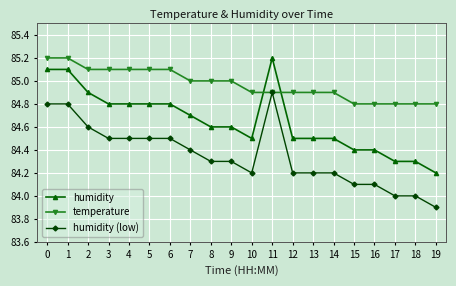

Reading left to right, what are all the values shown in this chart?

humidity: 0=85.1	1=85.1	2=84.9	3=84.8	4=84.8	5=84.8	6=84.8	7=84.7	8=84.6	9=84.6	10=84.5	11=85.2	12=84.5	13=84.5	14=84.5	15=84.4	16=84.4	17=84.3	18=84.3	19=84.2
temperature: 0=85.2	1=85.2	2=85.1	3=85.1	4=85.1	5=85.1	6=85.1	7=85.0	8=85.0	9=85.0	10=84.9	11=84.9	12=84.9	13=84.9	14=84.9	15=84.8	16=84.8	17=84.8	18=84.8	19=84.8
humidity (low): 0=84.8	1=84.8	2=84.6	3=84.5	4=84.5	5=84.5	6=84.5	7=84.4	8=84.3	9=84.3	10=84.2	11=84.9	12=84.2	13=84.2	14=84.2	15=84.1	16=84.1	17=84.0	18=84.0	19=83.9